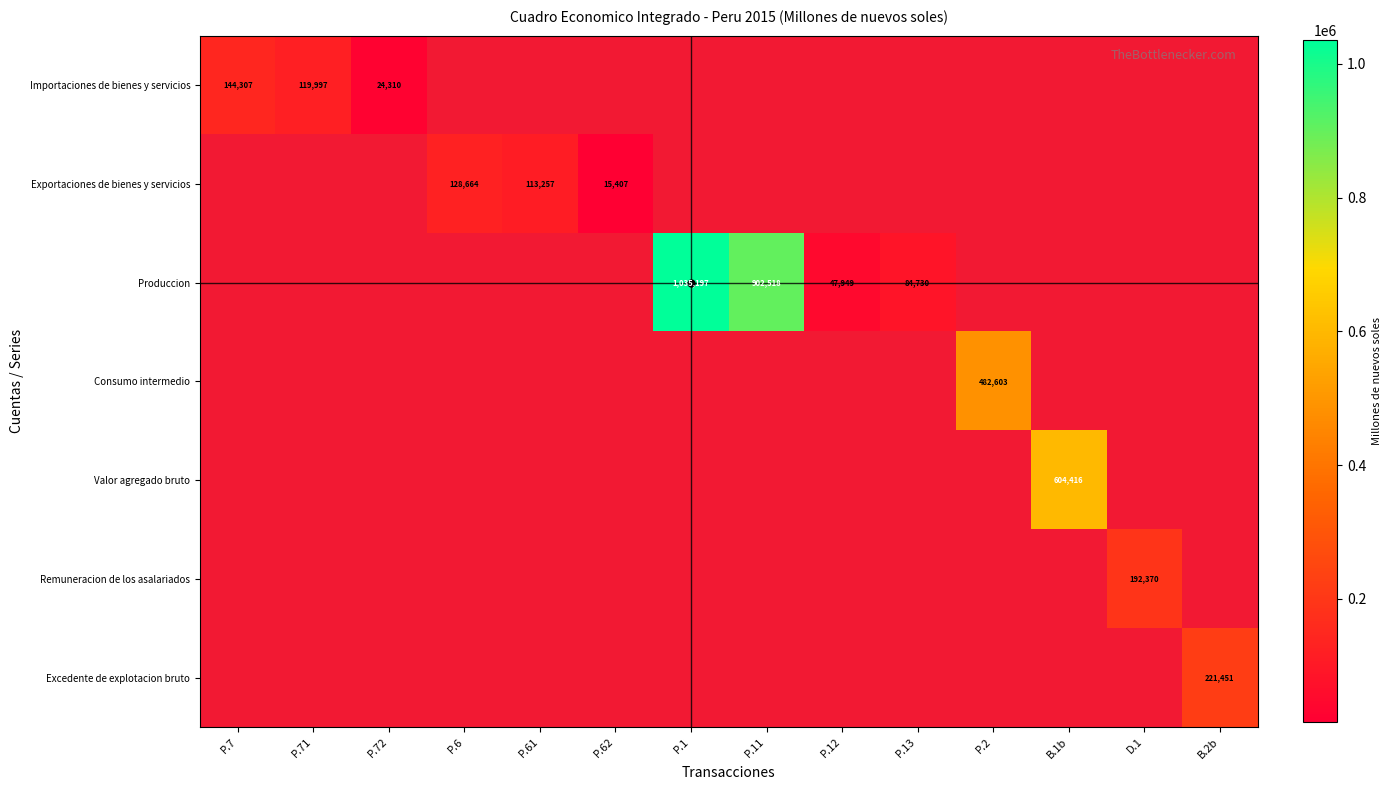

At how many categories does at least one series exceed 535835?

3